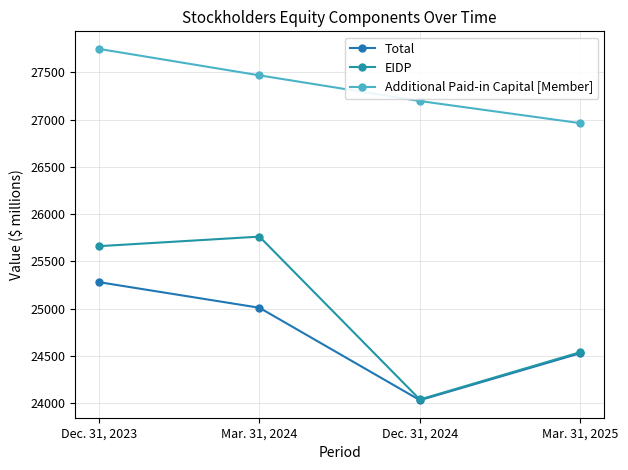

Count the Additional Paid-in Capital [Member] values in the range 27196 to 27748.

3